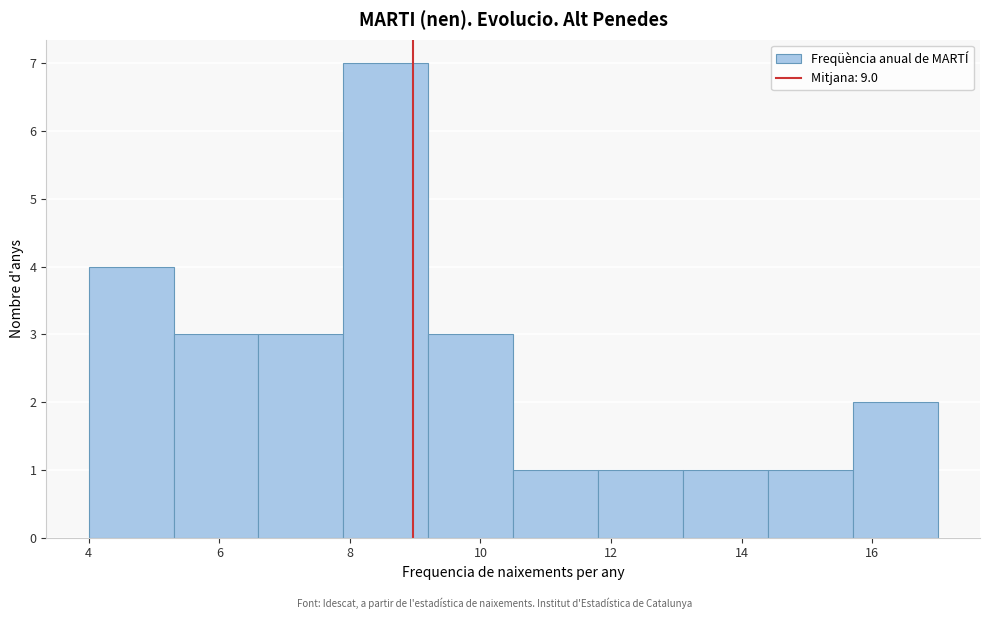

Reading left to right, transcribe this chart: for each bar, give the range it covers on the x-axis and its height. Neither the bar edges nor the heights are printed on the chart, so give them approximately, as read against the axes.

4.0 to 5.3: 4
5.3 to 6.6: 3
6.6 to 7.9: 3
7.9 to 9.2: 7
9.2 to 10.5: 3
10.5 to 11.8: 1
11.8 to 13.1: 1
13.1 to 14.4: 1
14.4 to 15.7: 1
15.7 to 17.0: 2